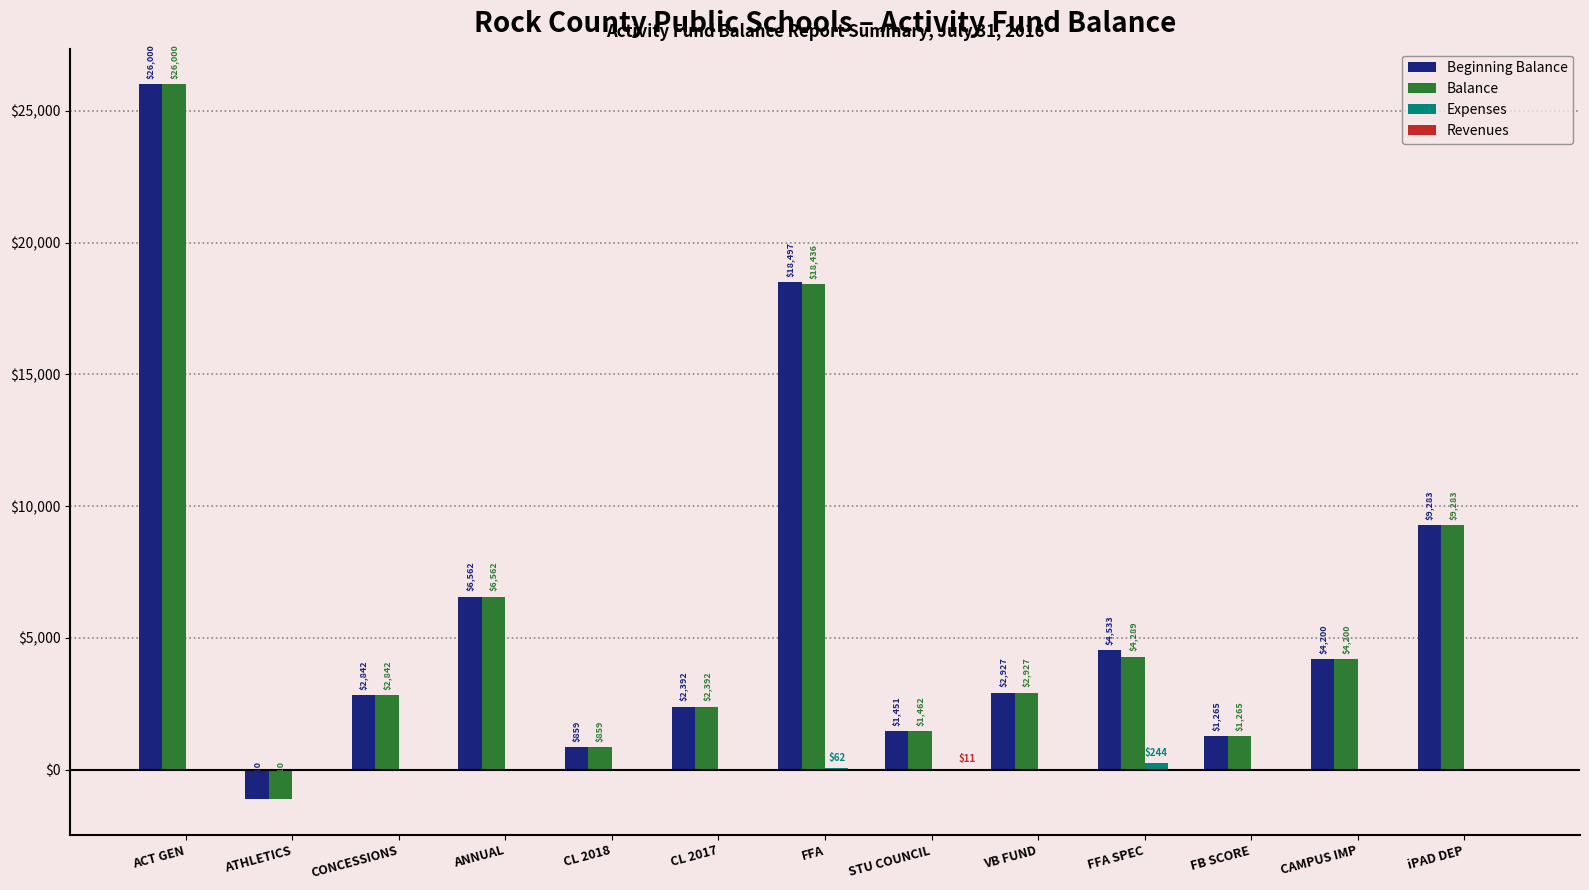

Which series has the largest total across all categories?

Beginning Balance